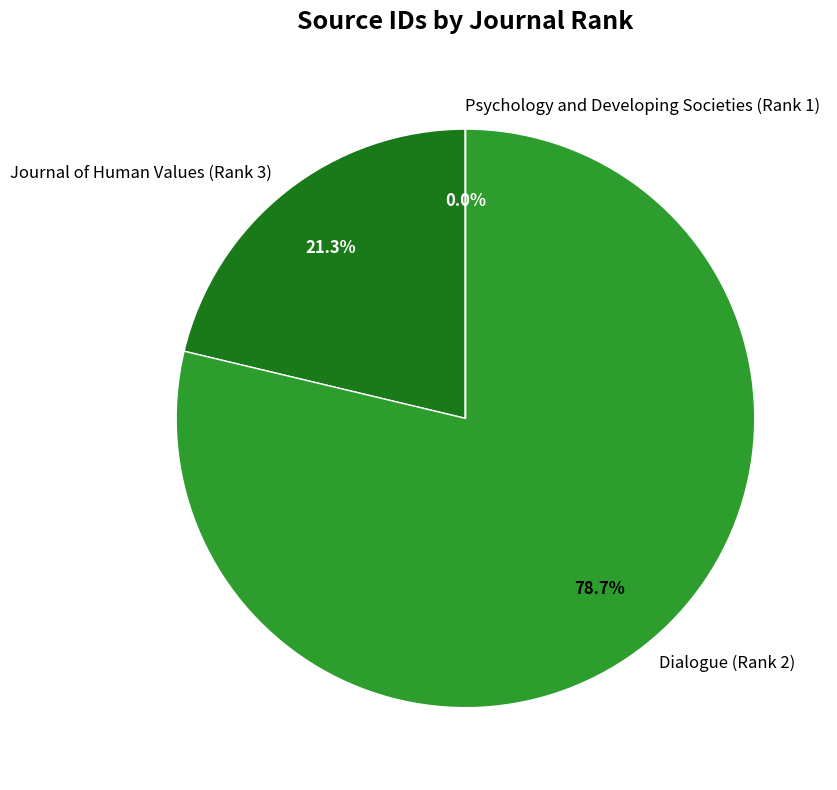

What is the largest slice in the pie chart?

Dialogue (Rank 2)